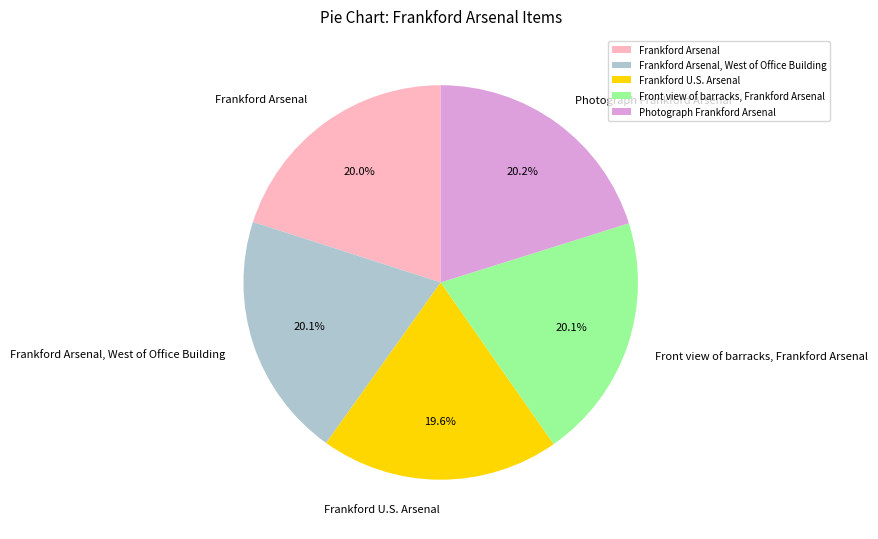

How many slices are in this pie chart?

5